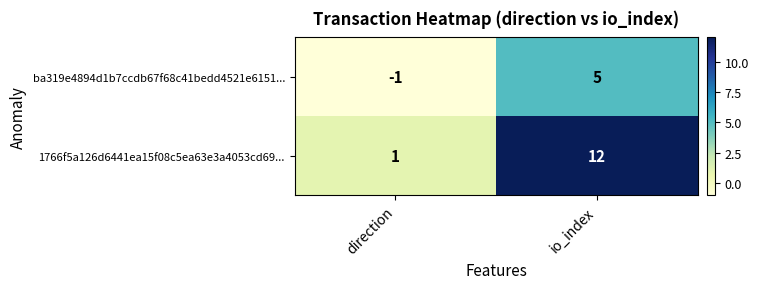

What is the difference between the maximum and minimum values in the ba319e4894d1b7ccdb67f68c41bedd4521e6151... series?

6